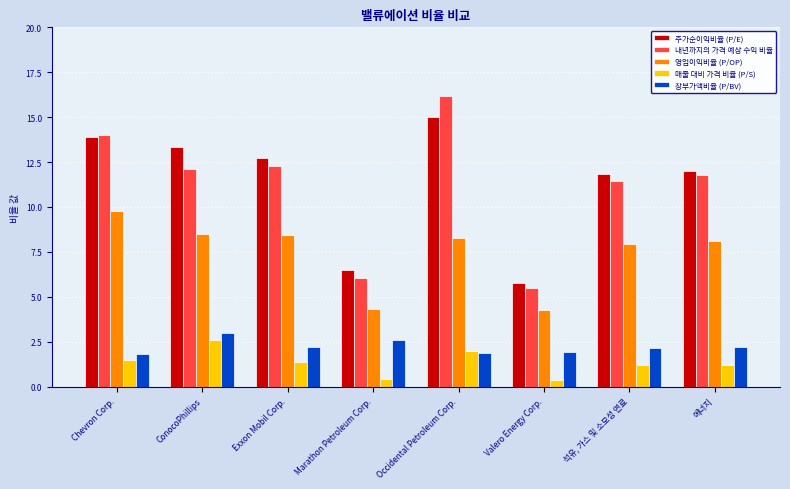

Which series has the widest spread of values?

내년까지의 가격 예상 수익 비율